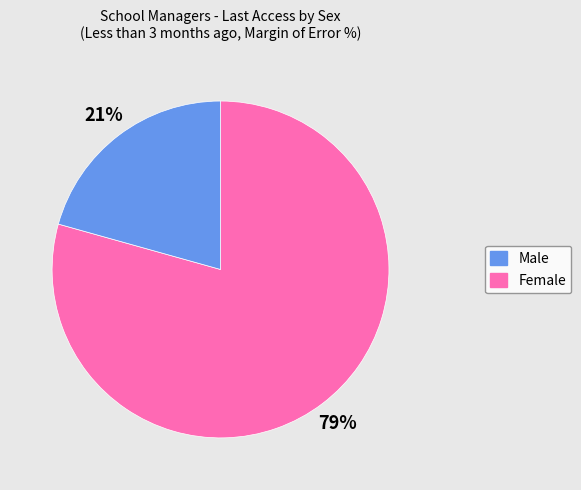

To the nearest percent, what is the average slice percentage?

50%